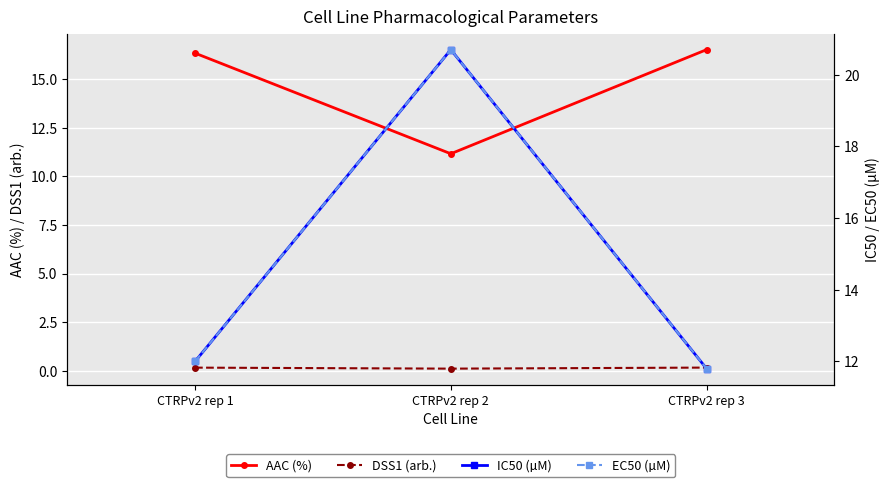

What is the difference between the highest and lowest values at CTRPv2 rep 1?

16.2